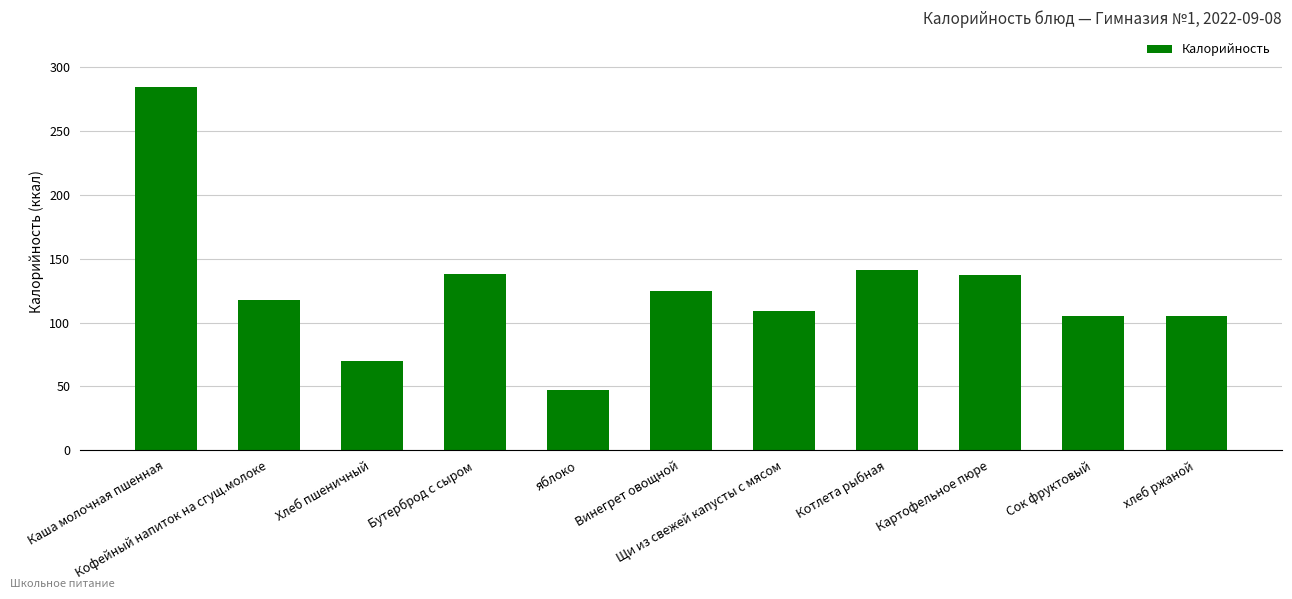

What is the value of the 4th bar from the left?

138.0